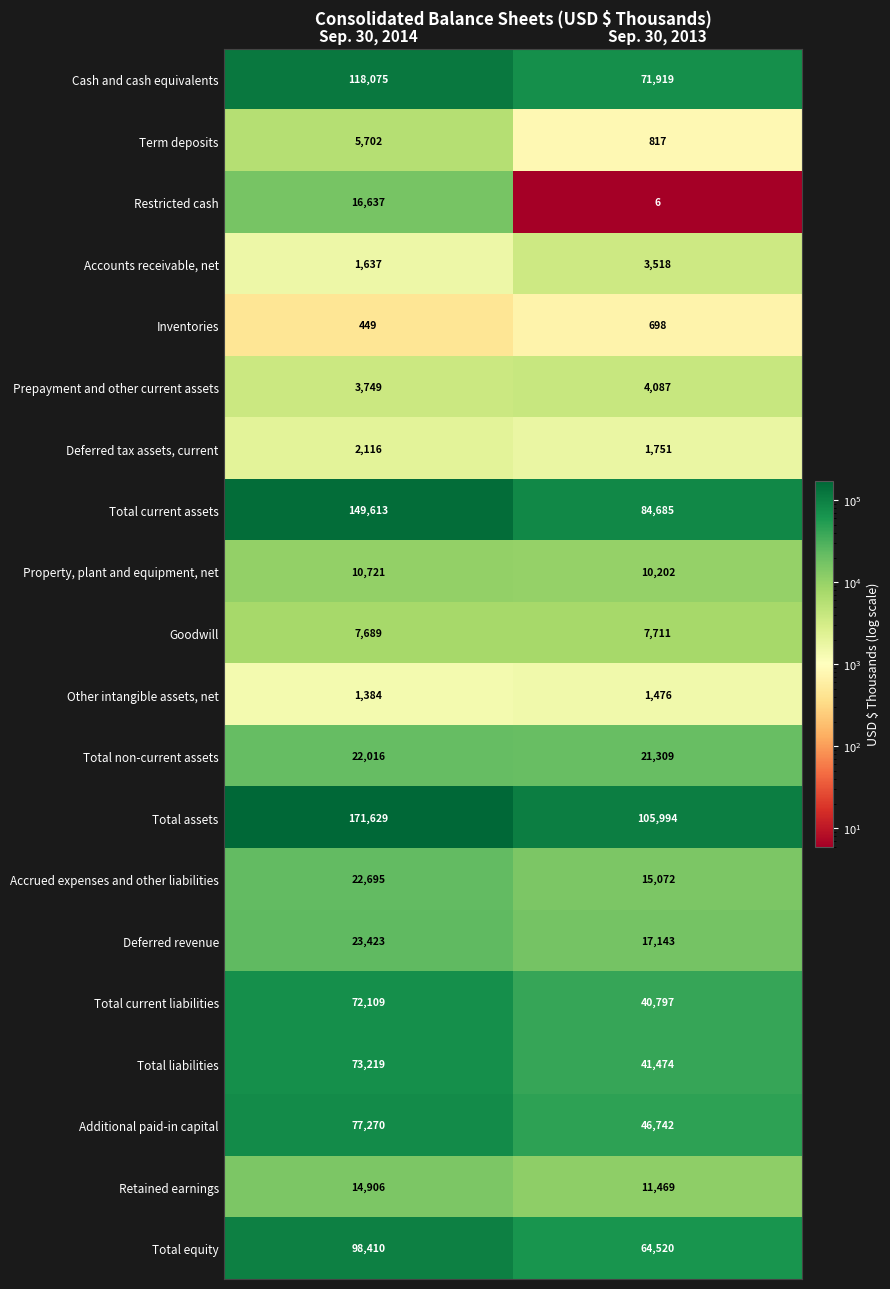

Which category has the highest value across all series?

Sep. 30, 2014